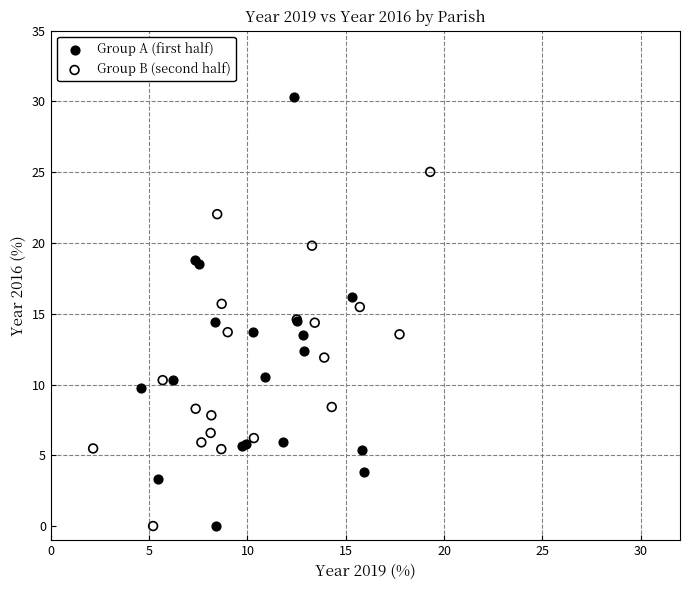

Which series has the largest Y range (max minus min)?

Group A (first half)